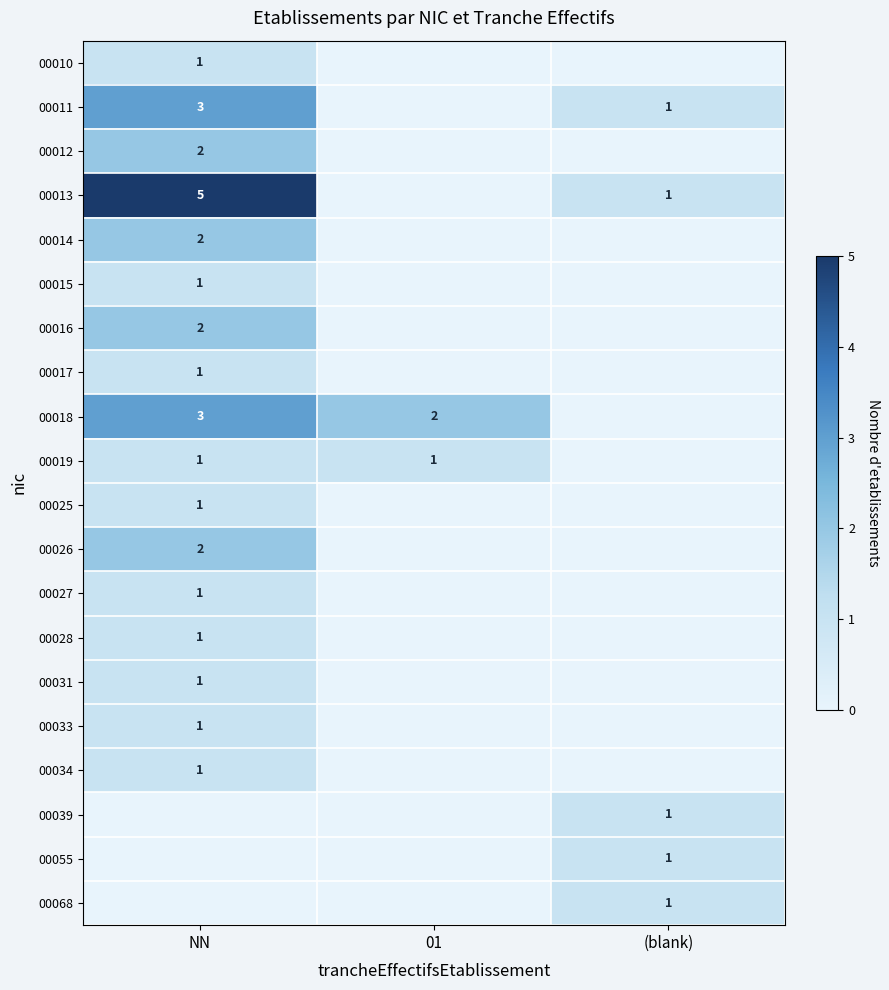

The value of 00015 at NN is 0. True or false?

False